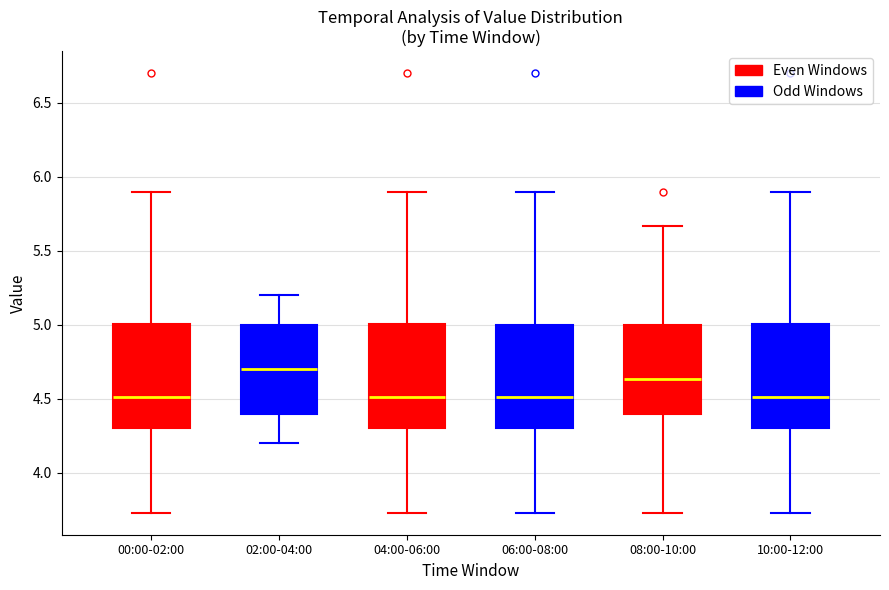

Reading left to right, read every box against the y-axis: the position of its median line, the range the box covers, and the ends of its whiskers. The values are not printed on the chart, so give them approximately, as read against the axis.

00:00-02:00: median 4.50, box 4.30 to 5.00, whiskers 3.75 to 5.90
02:00-04:00: median 4.70, box 4.40 to 5.00, whiskers 4.20 to 5.20
04:00-06:00: median 4.50, box 4.30 to 5.00, whiskers 3.75 to 5.90
06:00-08:00: median 4.50, box 4.30 to 5.00, whiskers 3.75 to 5.90
08:00-10:00: median 4.65, box 4.40 to 5.00, whiskers 3.75 to 5.65
10:00-12:00: median 4.50, box 4.30 to 5.00, whiskers 3.75 to 5.90